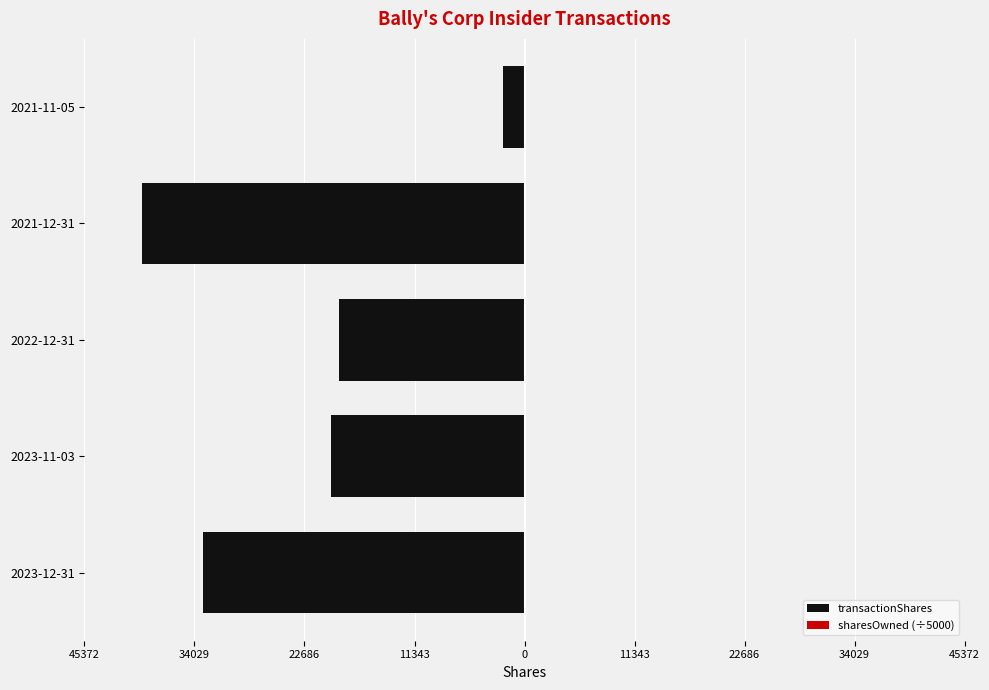

What is the approximate value of transactionShares at 2021-11-05?

-2250.0